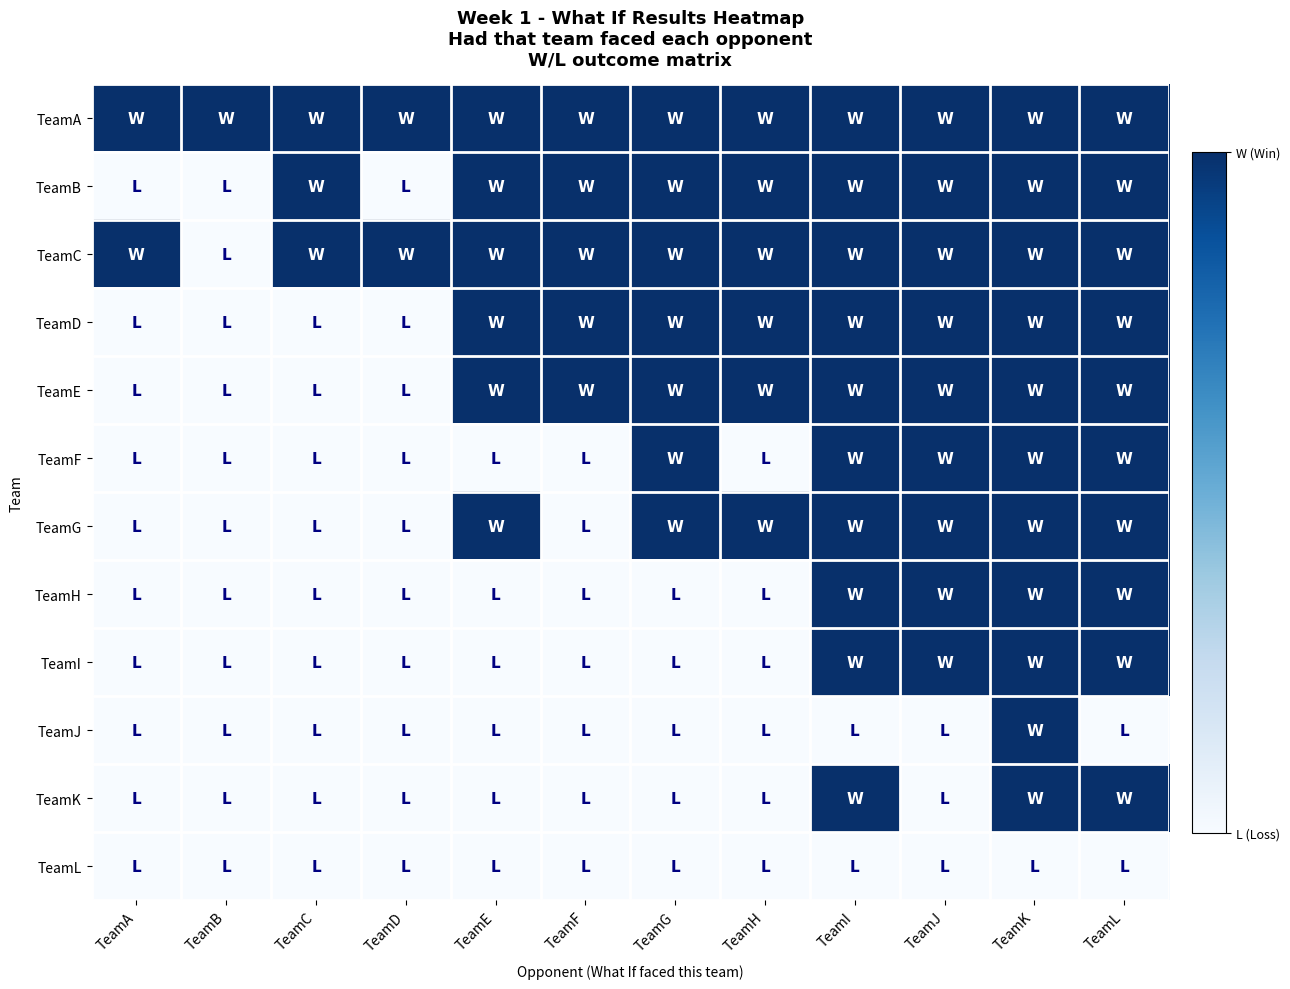

Which series has the largest total across all categories?

TeamA